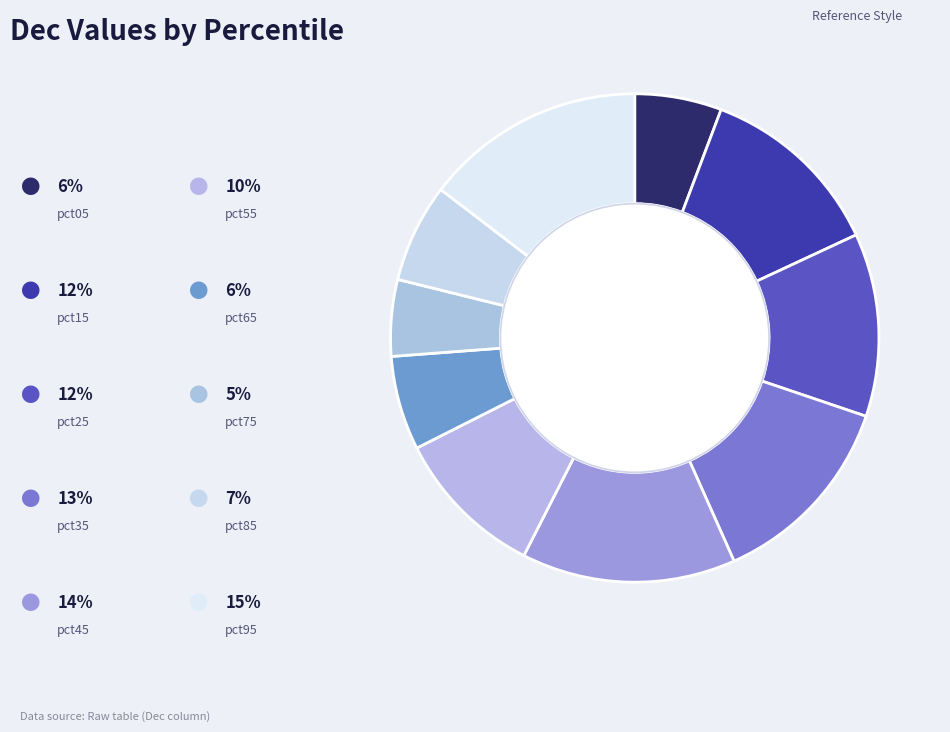

How many segments does this pie chart have?

10